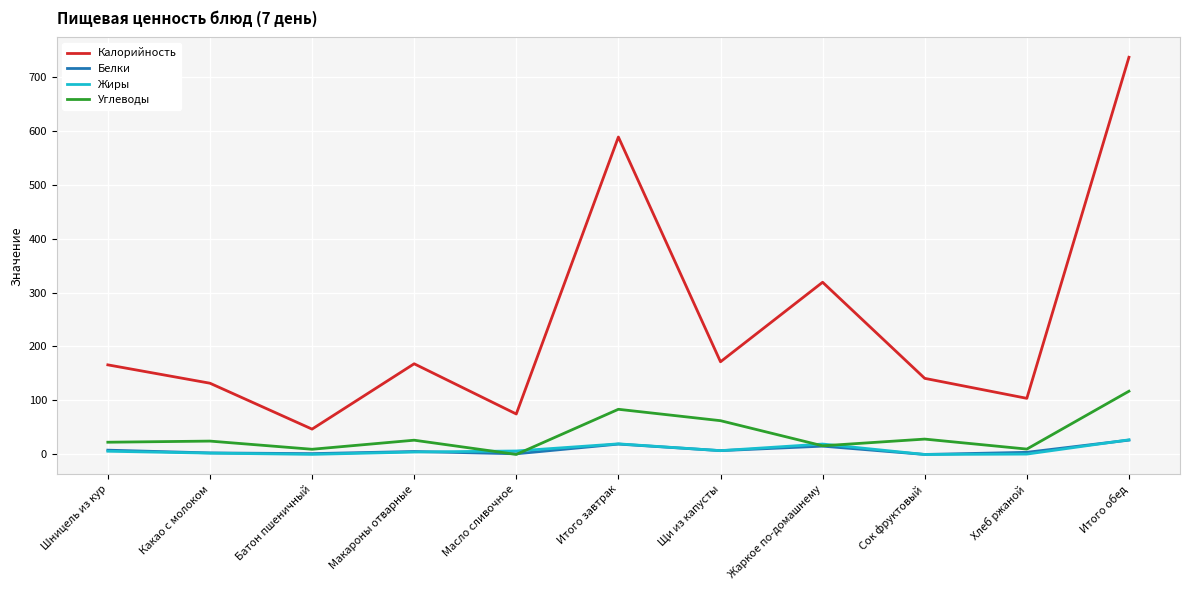

Which category has the highest value in the Калорийность series?

Итого обед